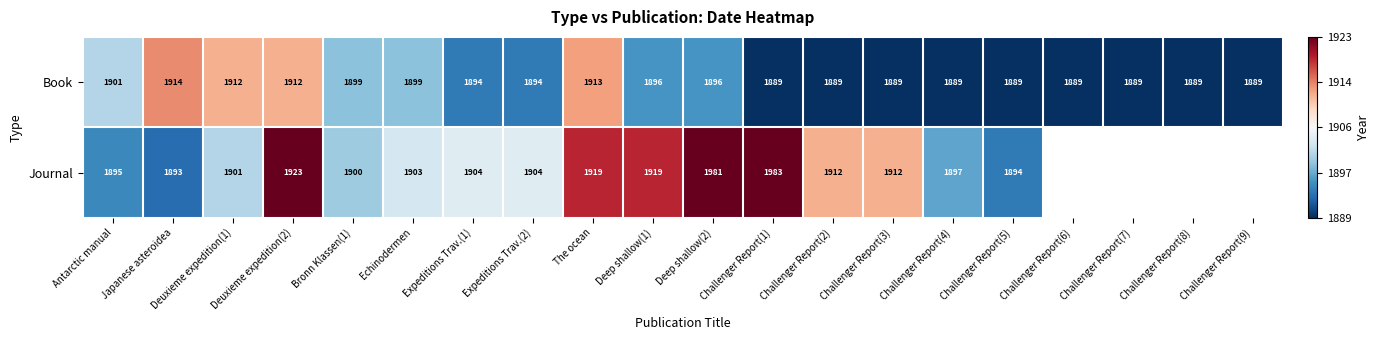

At which category is the sum across all series the highest?

Deep shallow(2)